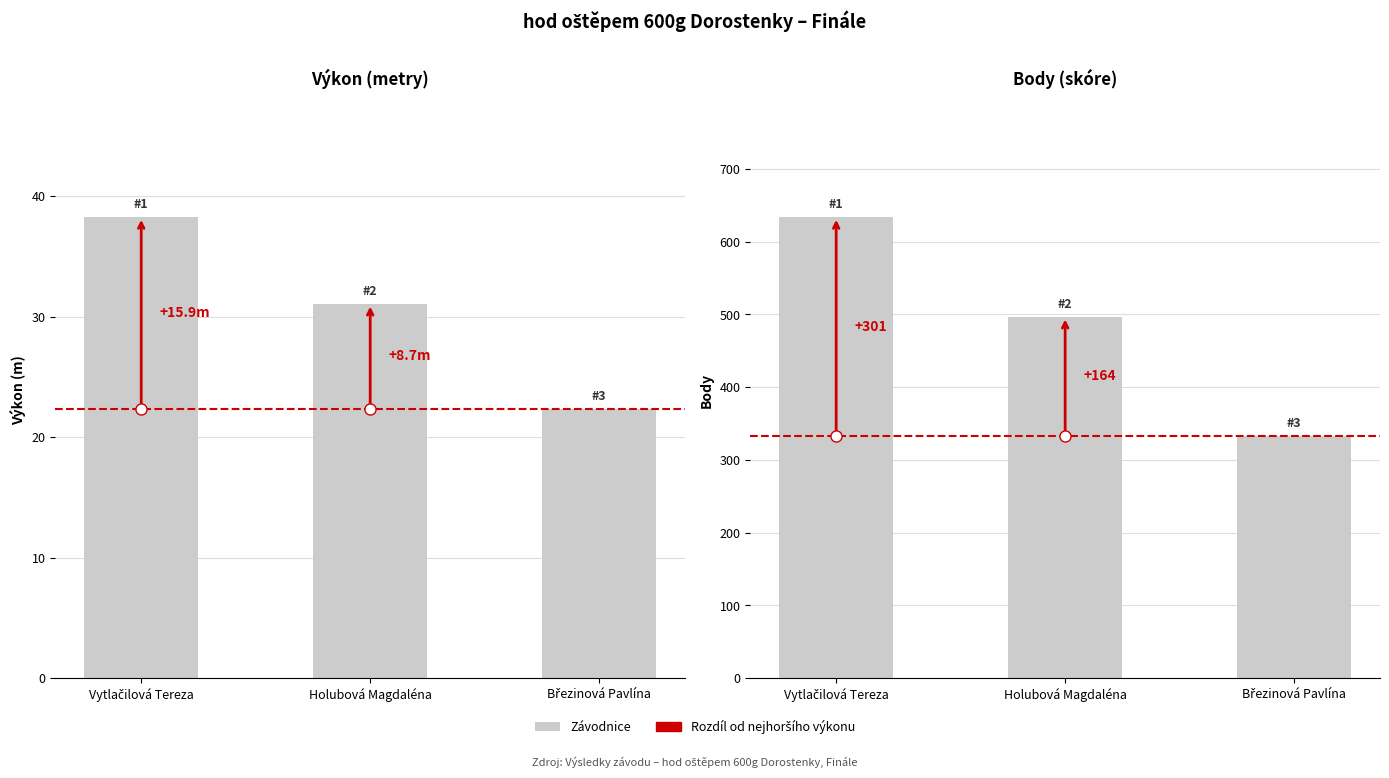

The value of Výkon (m) at Holubová Magdaléna is 31.1. True or false?

True